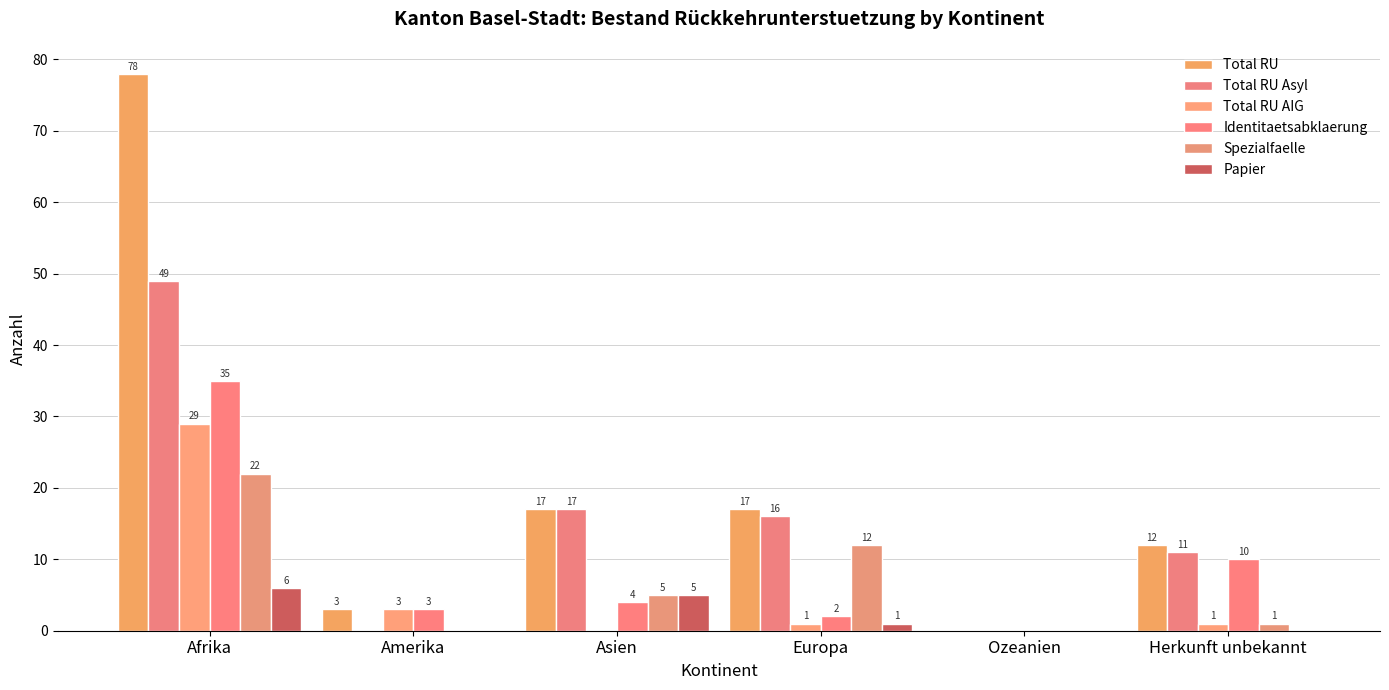

Does the chart contain stacked bars?

No